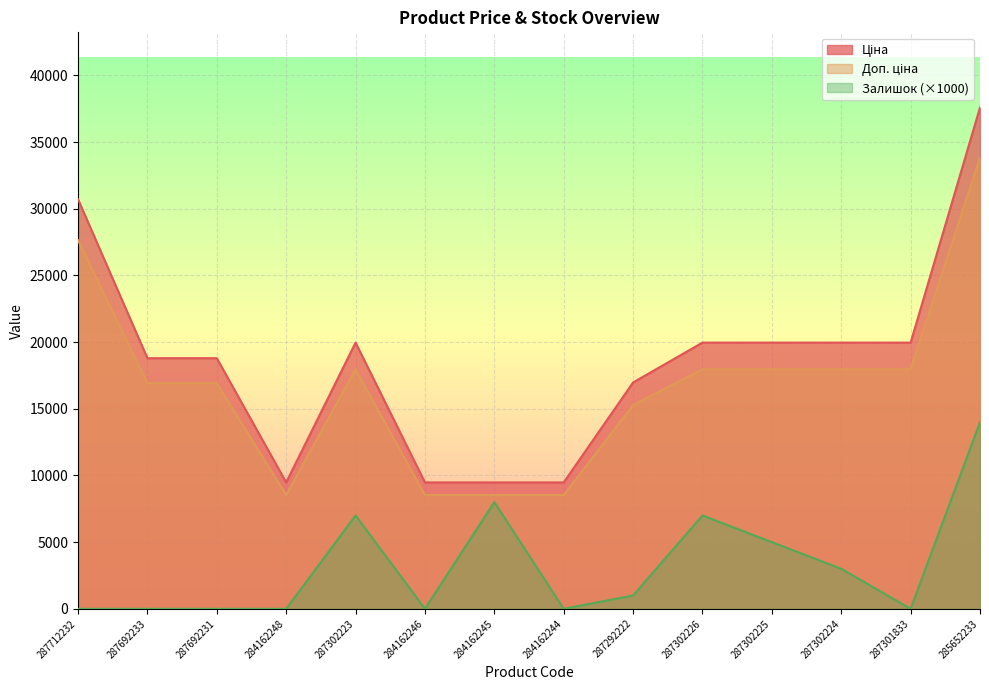

Reading right to left, what are all the values shown in this chart?

Ціна: 285652233=37593.6	287301833=19964.2	287302224=19964.2	287302225=19964.2	287302226=19964.2	287292222=16976.3	284162244=9480.1	284162245=9480.1	284162246=9480.1	287302223=19964.2	284162248=9480.1	287692231=18796.8	287692233=18796.8	287712232=30717.1
Доп. ціна: 285652233=33834.3	287301833=17967.8	287302224=17967.8	287302225=17967.8	287302226=17967.8	287292222=15278.7	284162244=8532.1	284162245=8532.1	284162246=8532.1	287302223=17967.8	284162248=8532.1	287692231=16917.1	287692233=16917.1	287712232=27645.4
Залишок: 285652233=14000.0	287301833=0.0	287302224=3000.0	287302225=5000.0	287302226=7000.0	287292222=1000.0	284162244=0.0	284162245=8000.0	284162246=0.0	287302223=7000.0	284162248=0.0	287692231=0.0	287692233=0.0	287712232=0.0